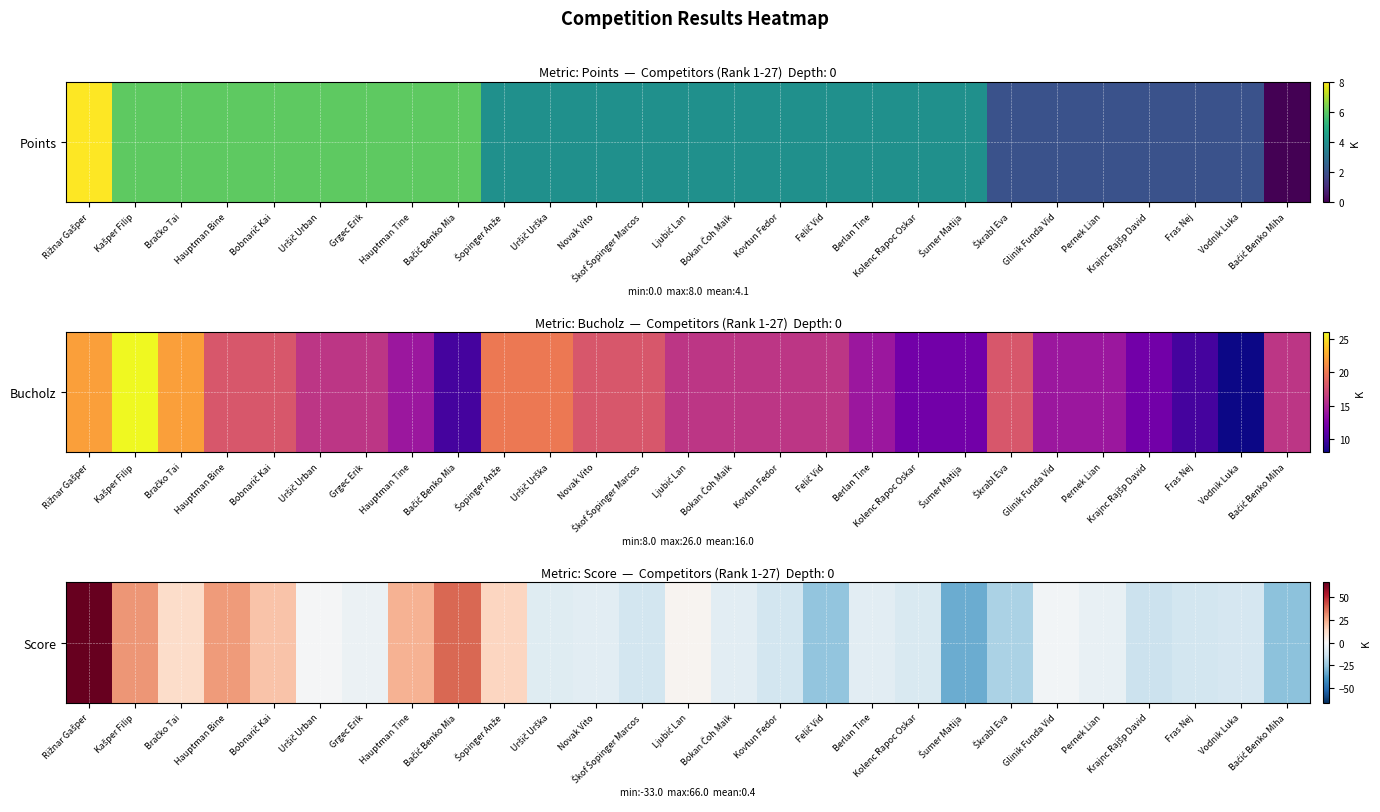

True or false: the data shows -7 at Novak Vito.

True